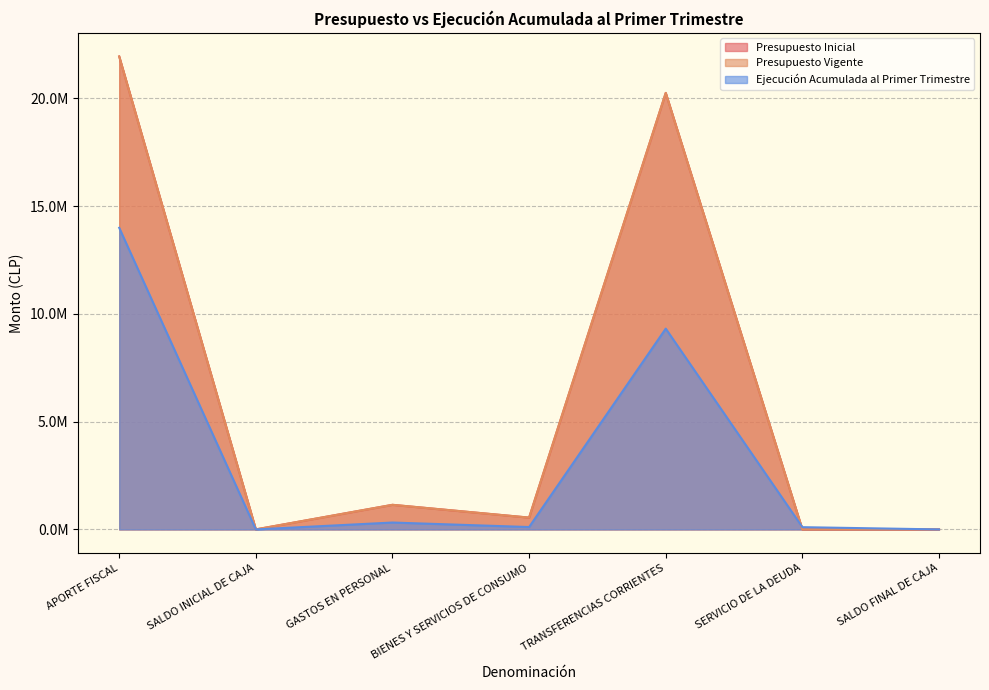

List the series in order of their peak value, highest first.

Presupuesto Inicial, Presupuesto Vigente, Ejecución Acumulada al Primer Trimestre